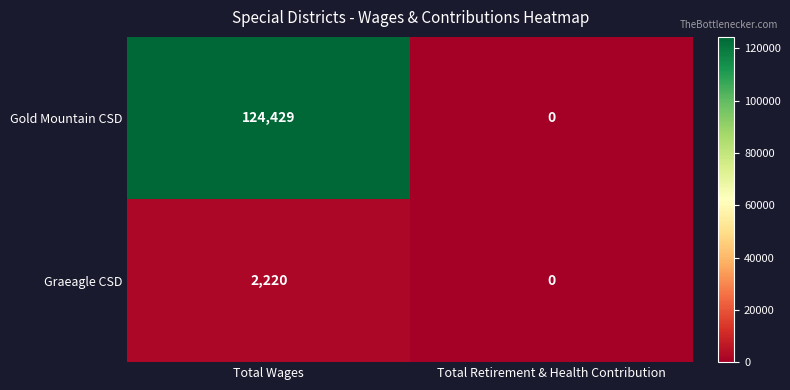

What is the approximate value of Graeagle CSD at Total Wages, to the nearest 10?

2220